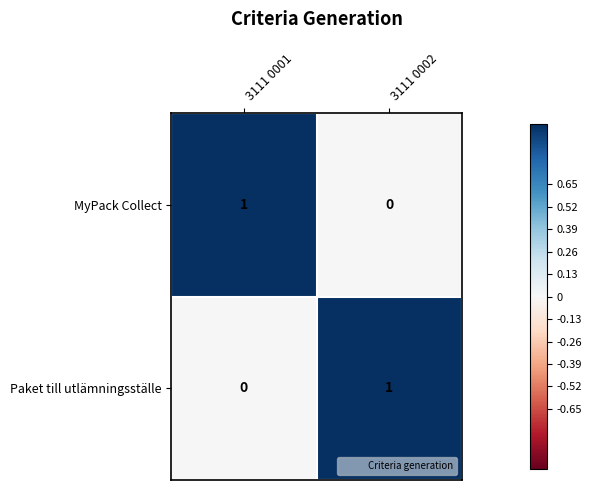

At which label does MyPack Collect reach its minimum?

3111 0002